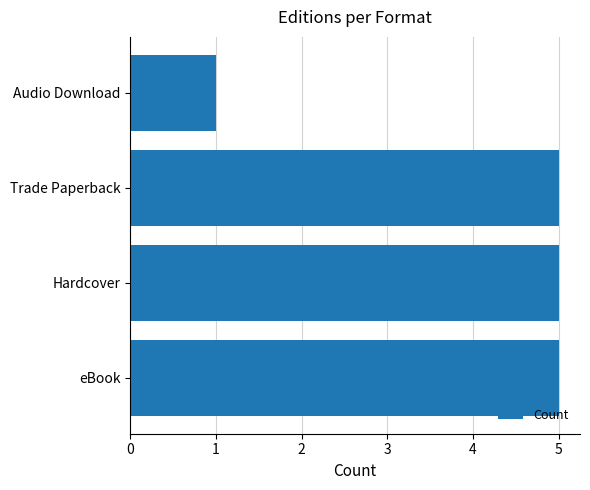

What value does the data have at eBook?

5